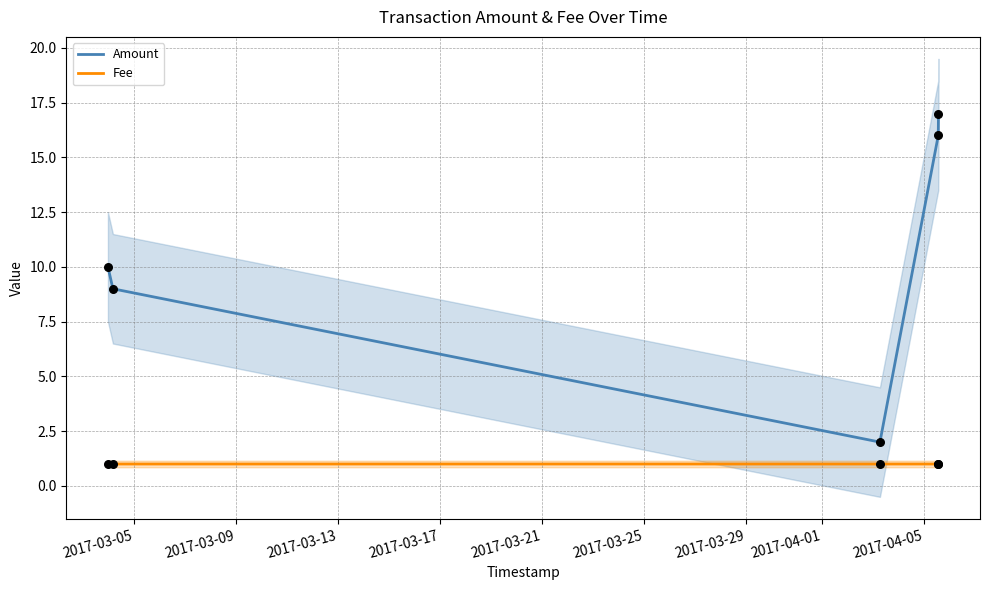

Which series contains the lowest Y value?

Fee